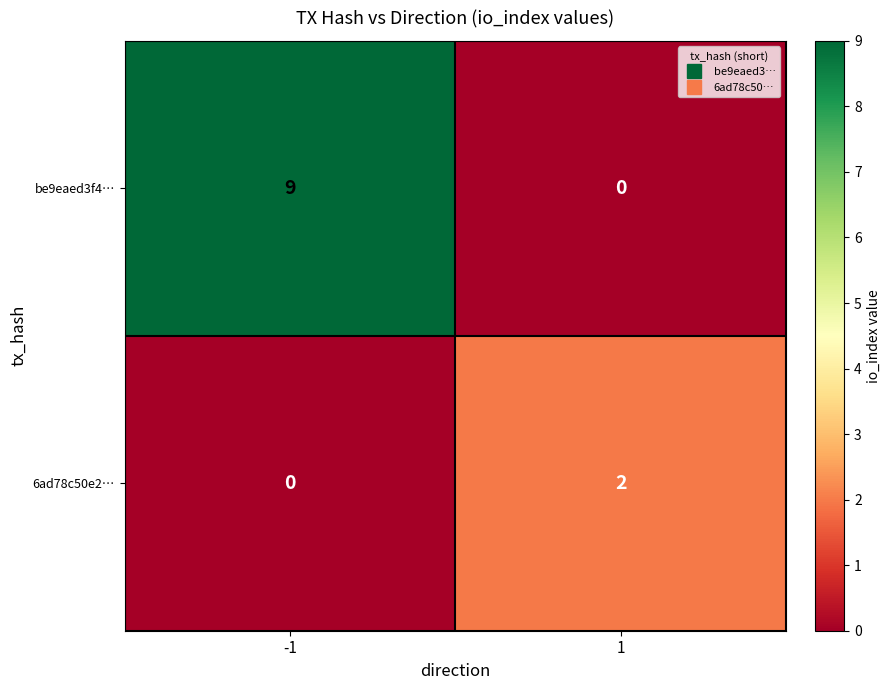

How many series are shown in this chart?

2